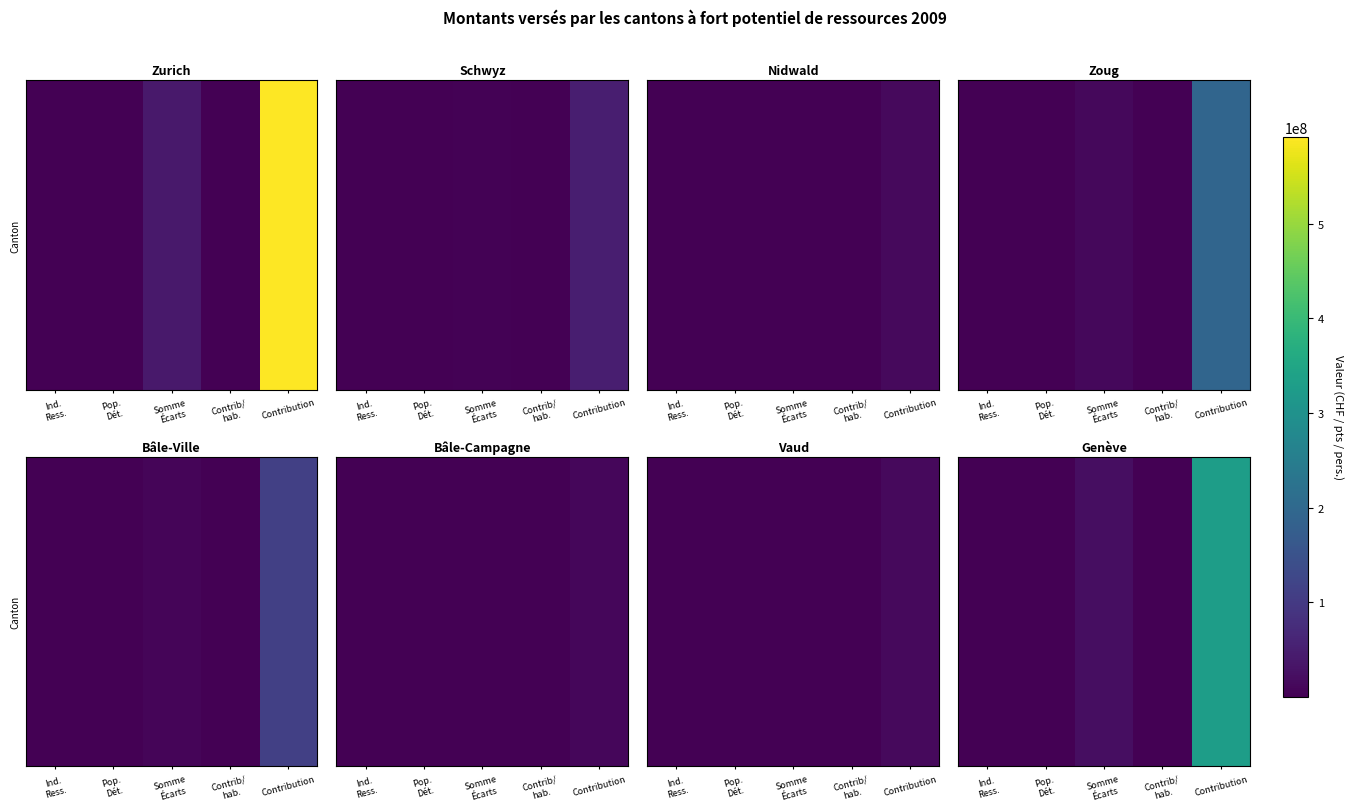

Is it true that the value at Somme
Écarts is 22133248.0?

True